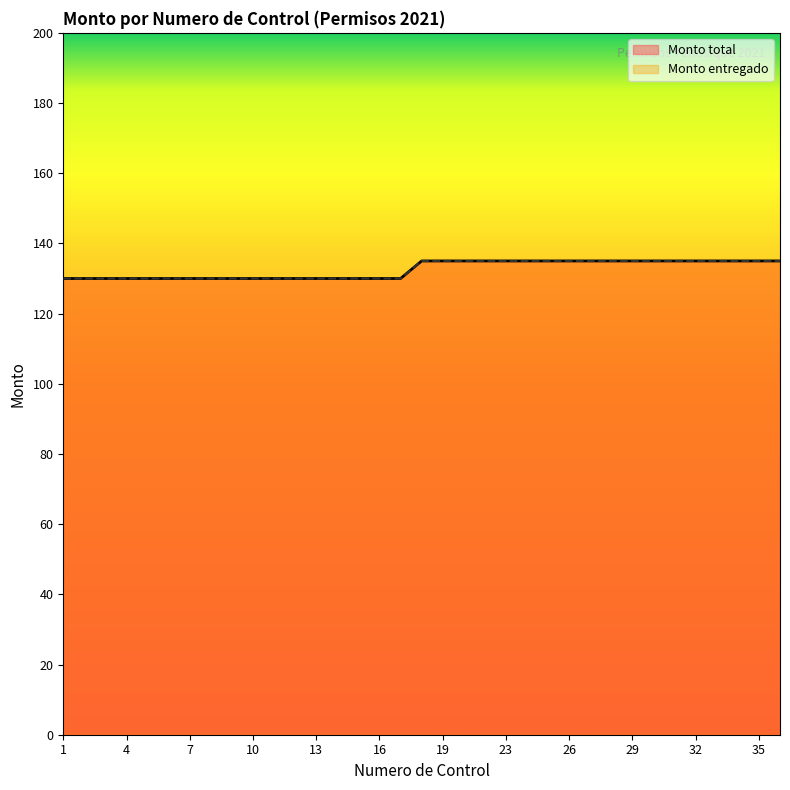

How many Monto total values are between 130 and 135?

35